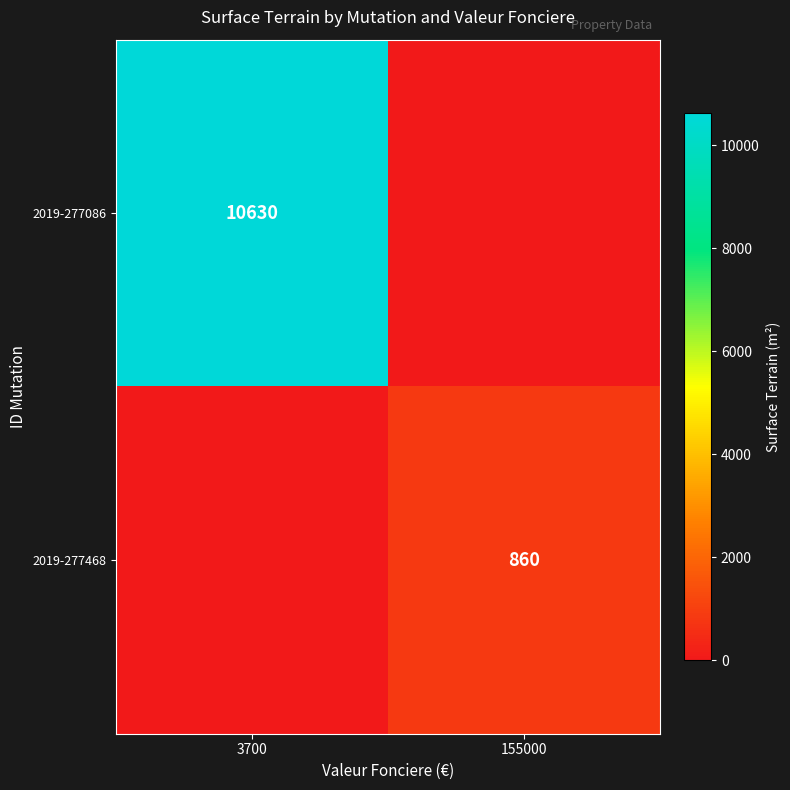

The 2019-277086 series shows 10630 at 3700. True or false?

True